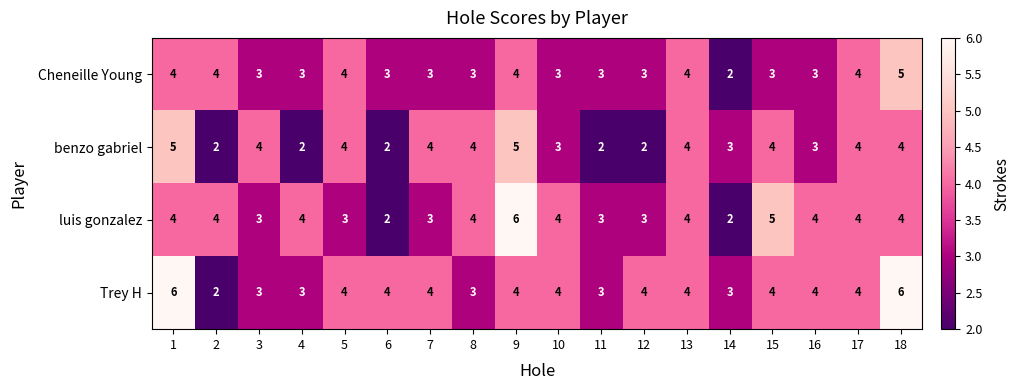

Which series has the largest total across all categories?

Trey H